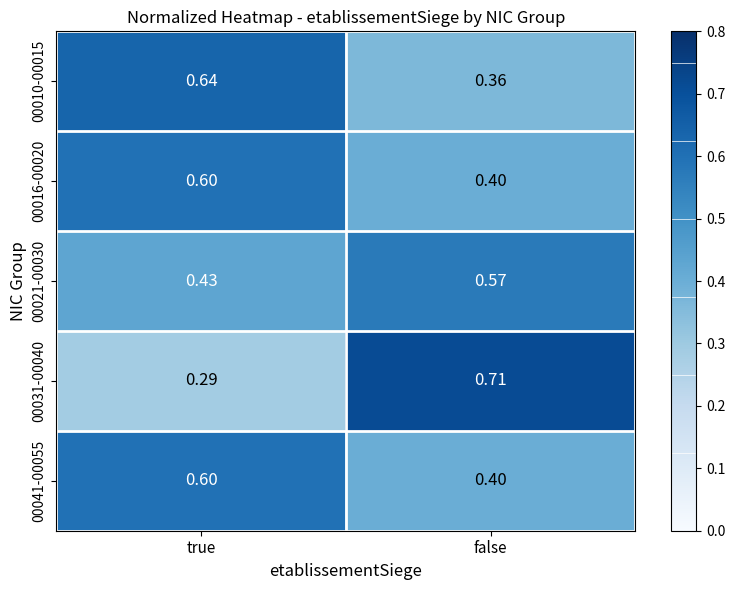

At how many categories does at least one series exceed 0?

2